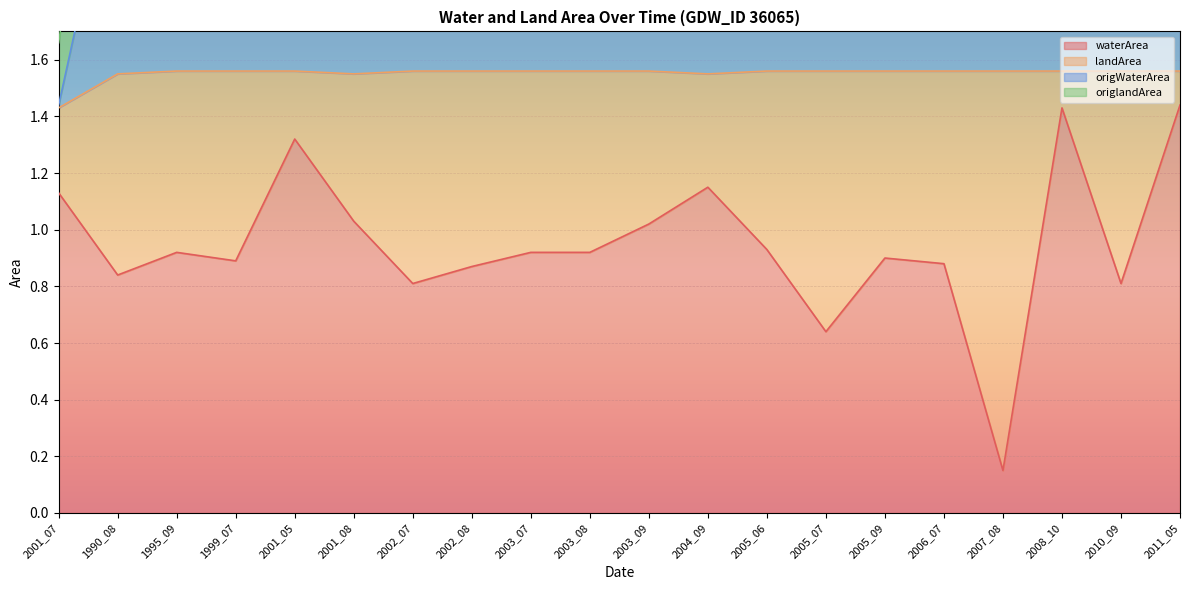

What is the label of the 9th point from the right?

2004_09